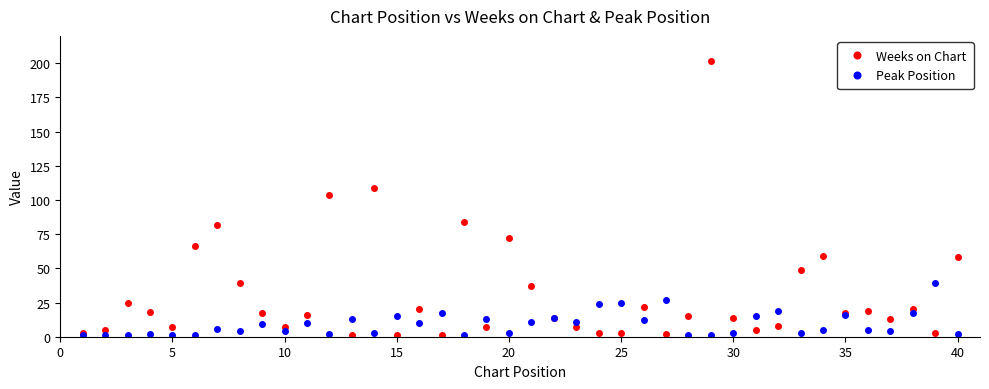

How many distinct data groups are displayed?

2